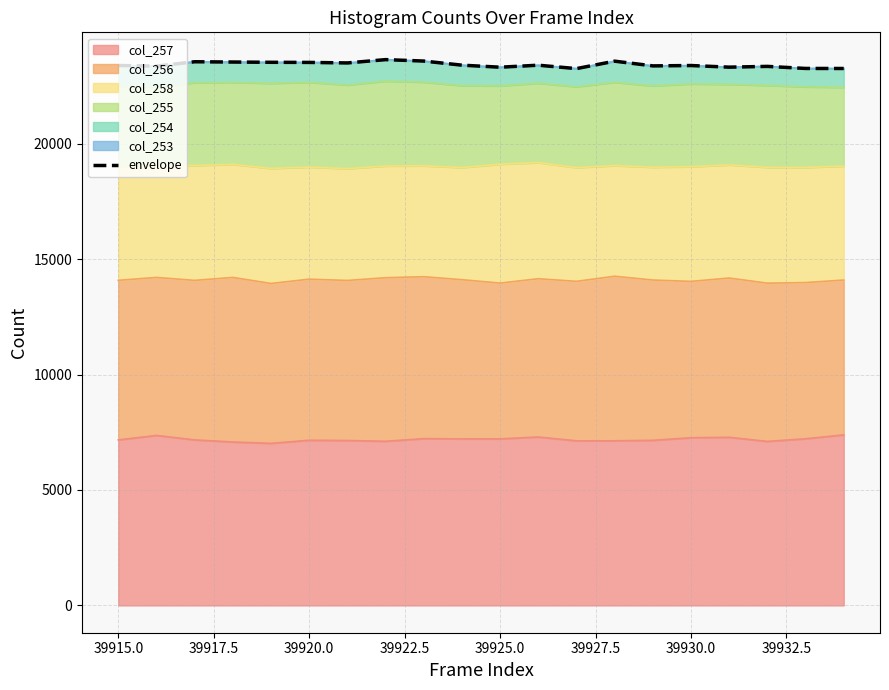

The value of col_257 at 39925.0 is 12373. True or false?

False